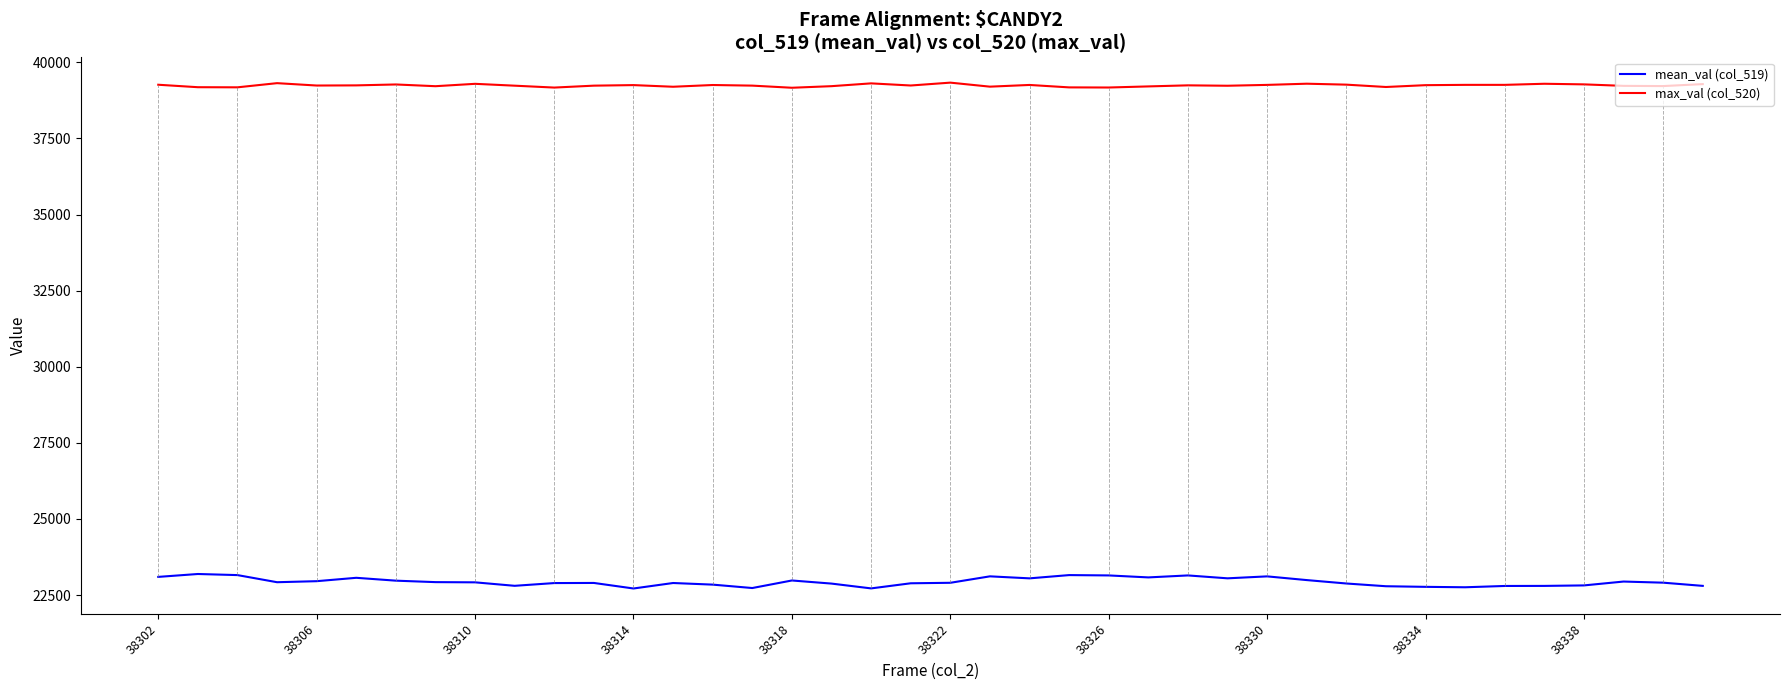

In mean_val (col_519), how many points are higher than both neighbors (excluding endpoints)?

10